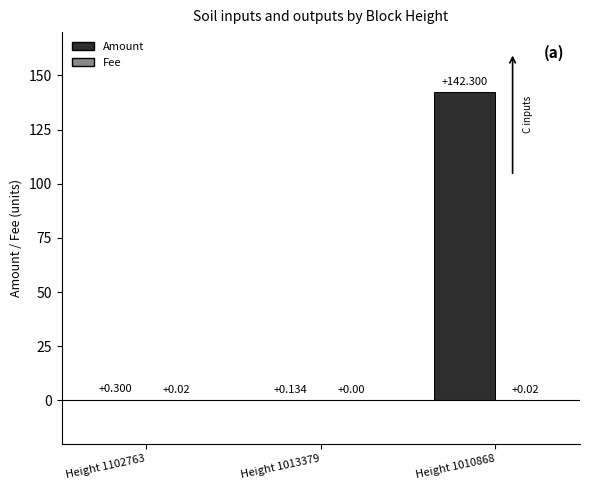

How many groups of bars are there?

3